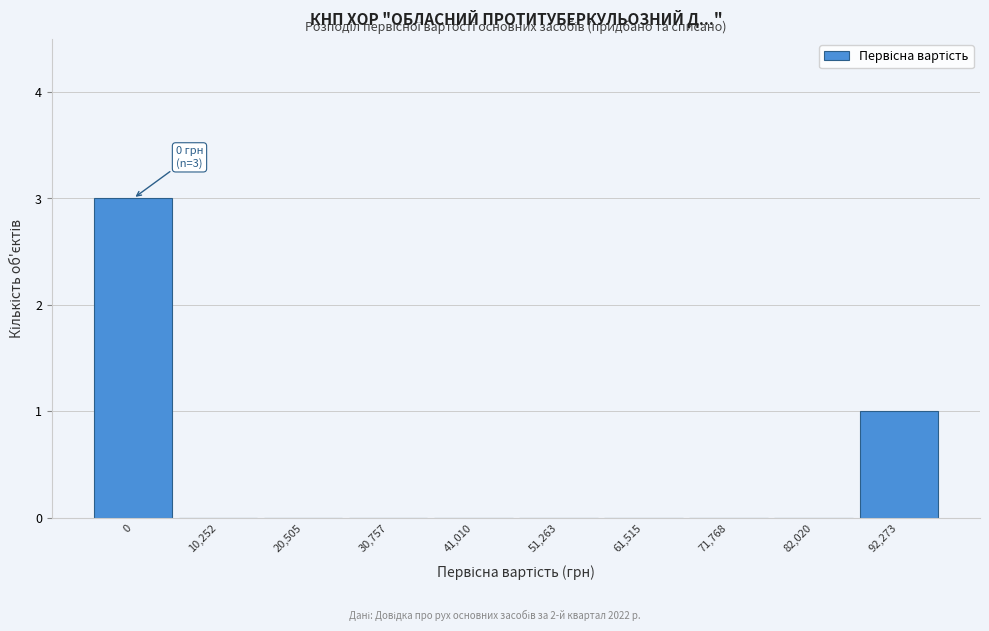

Reading left to right, list all the values displayed in this chart.

0=3	10,252=0	20,505=0	30,757=0	41,010=0	51,263=0	61,515=0	71,768=0	82,020=0	92,273=1